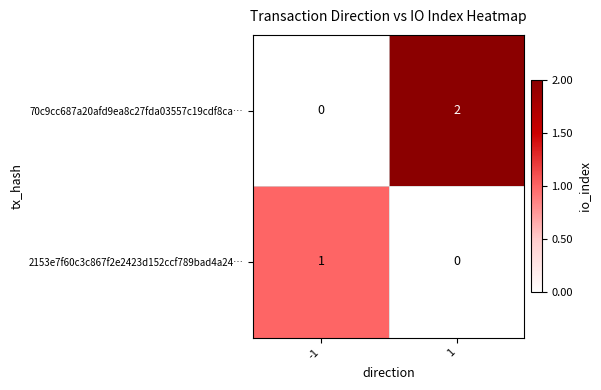

The 70c9cc687a20afd9ea8c27fda03557c19cdf8ca… series shows 3 at 1. True or false?

False